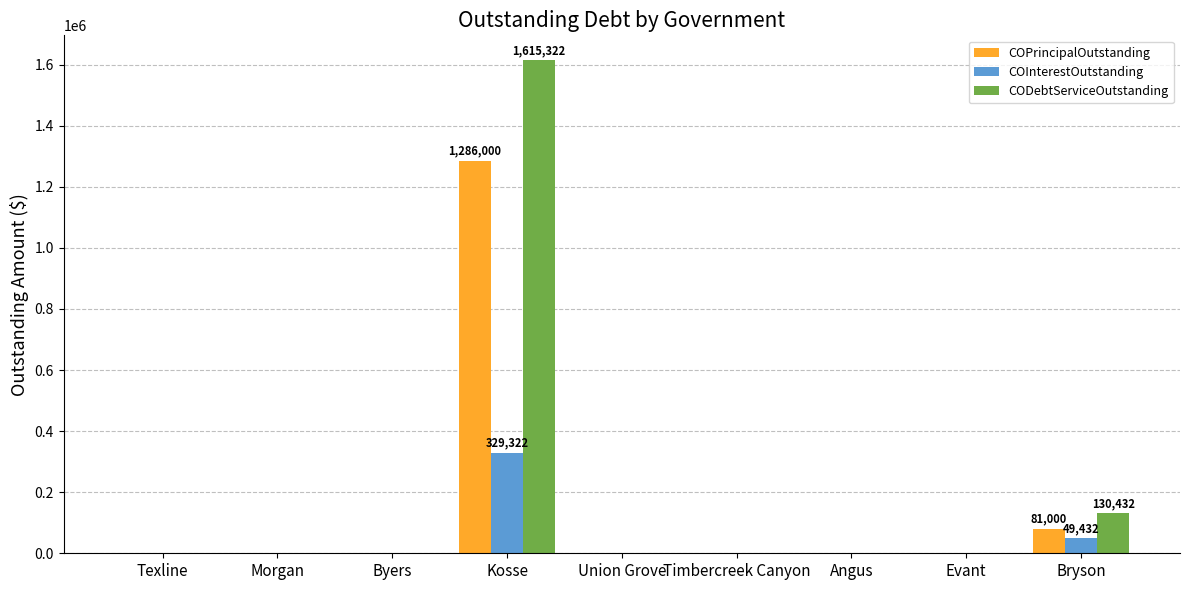

At which category is the sum across all series the highest?

Kosse